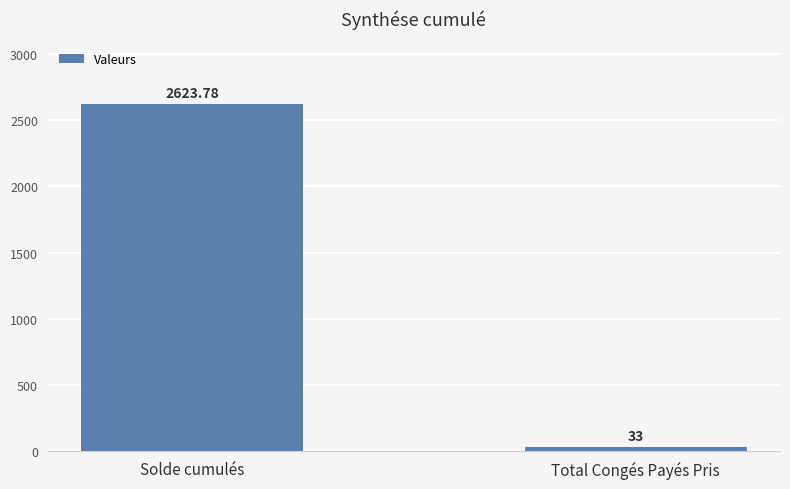

What is the average value?

1328.4